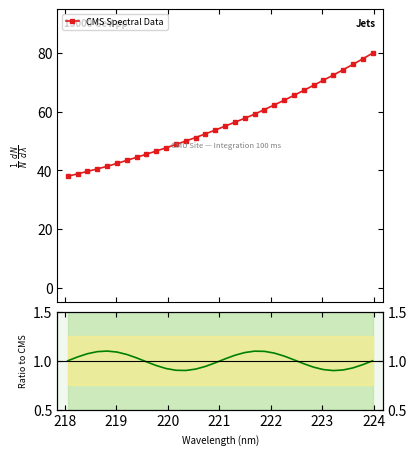

What is the value of the CMS Spectral Data point at the 12th from the left?

48.9